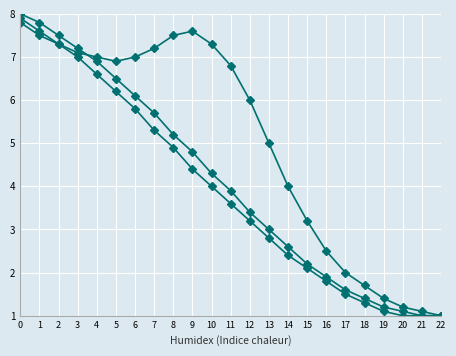

How many lines are shown in the chart?

3